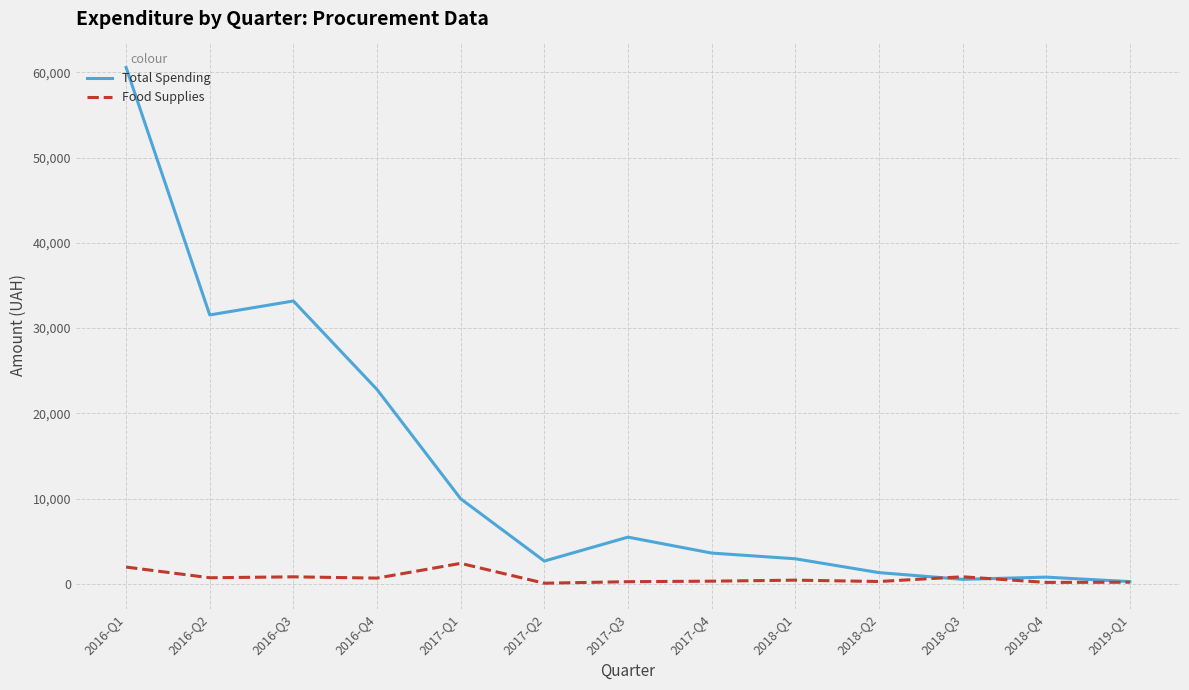

How many lines are shown in the chart?

2